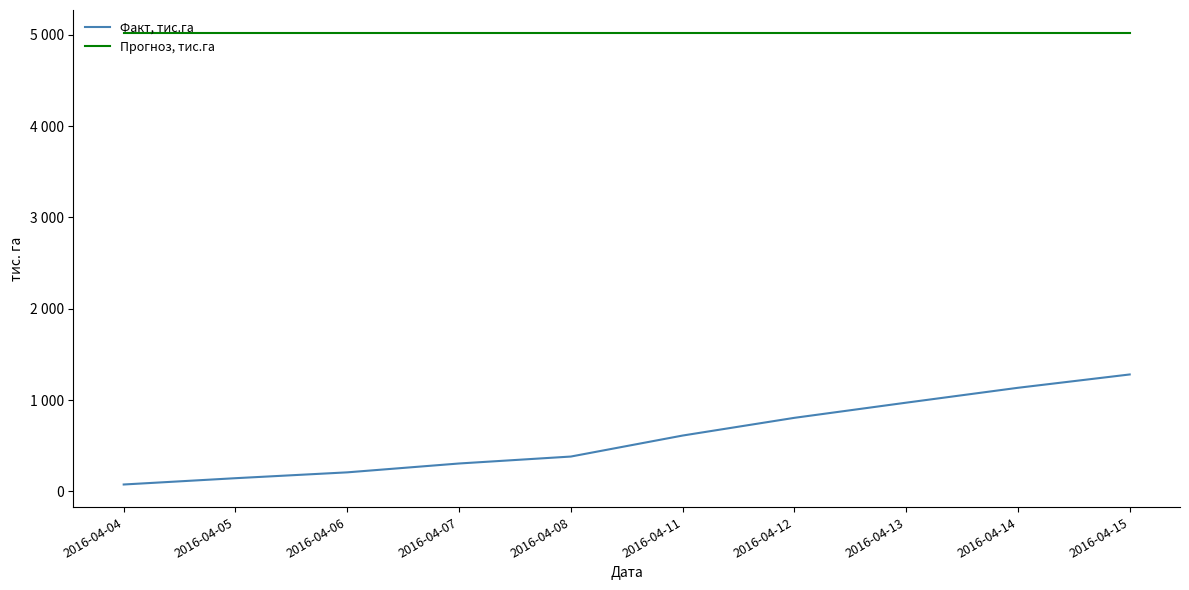

Which has a higher value, 2016-04-06 or 2016-04-08?

2016-04-08